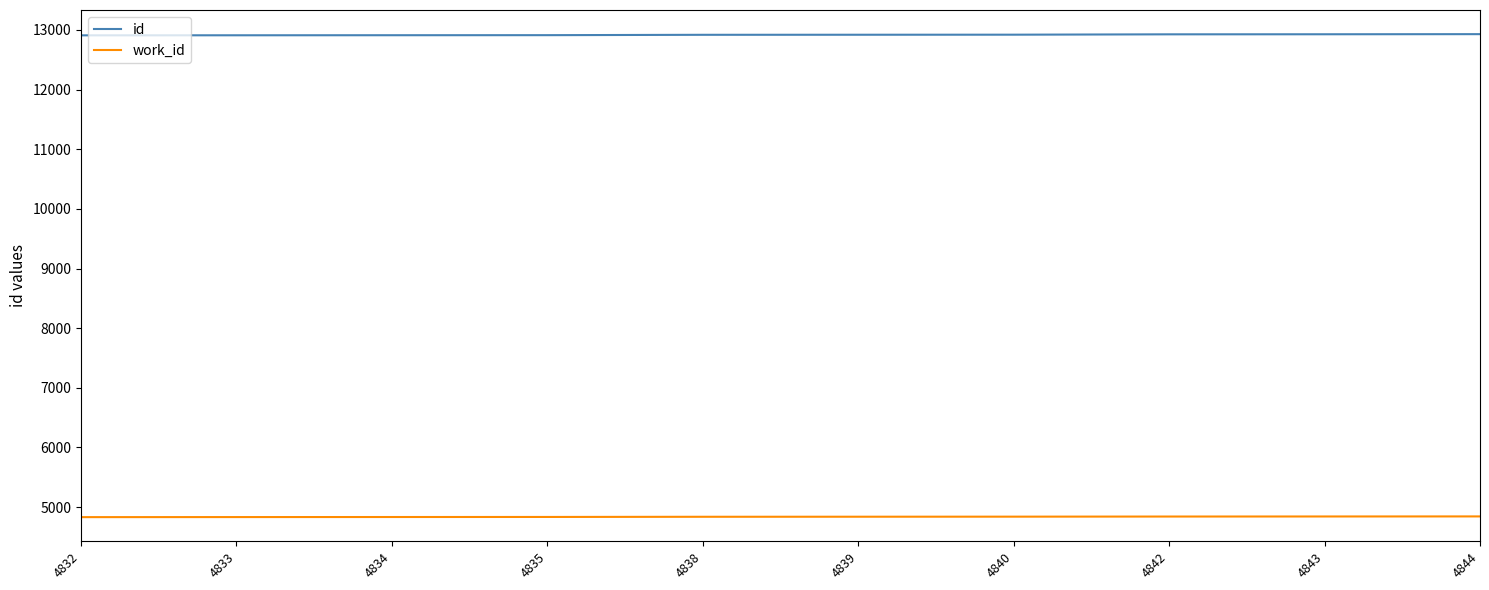

Which series has the largest total across all categories?

id